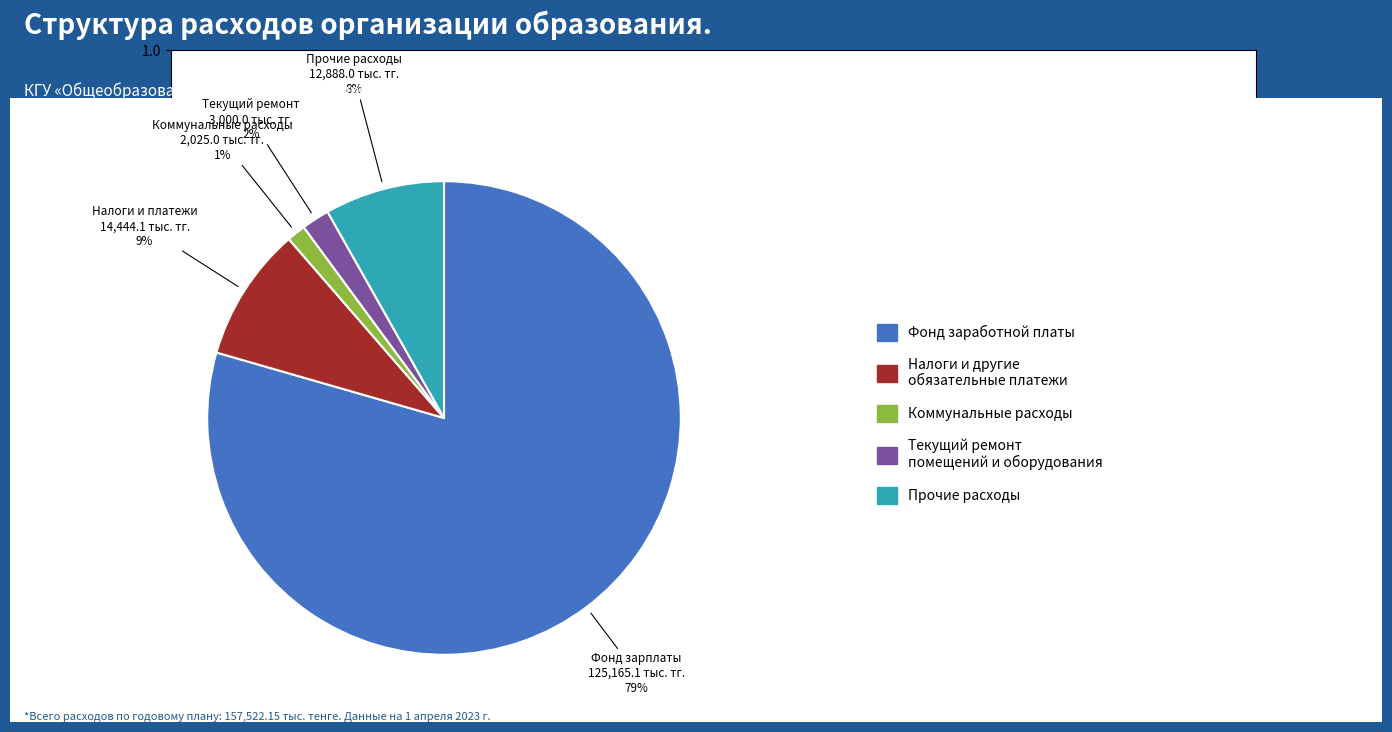

To the nearest percent, what is the average slice percentage?

20%